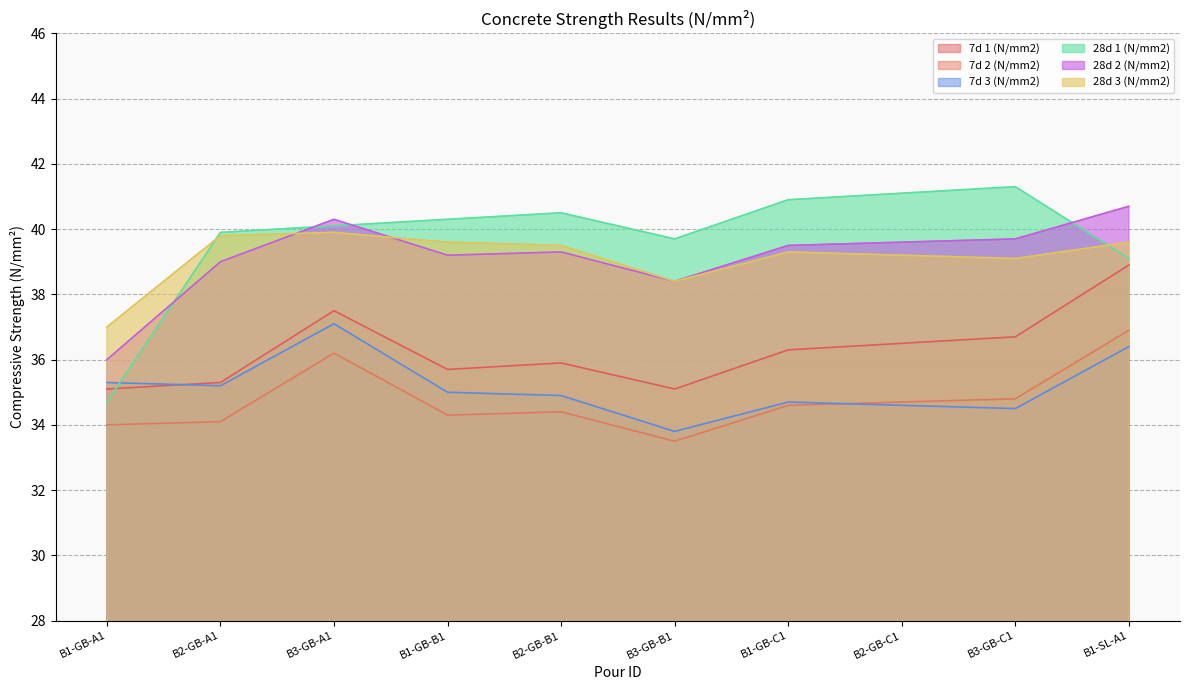

Which label corresponds to the largest value in the chart?

B3-GB-C1